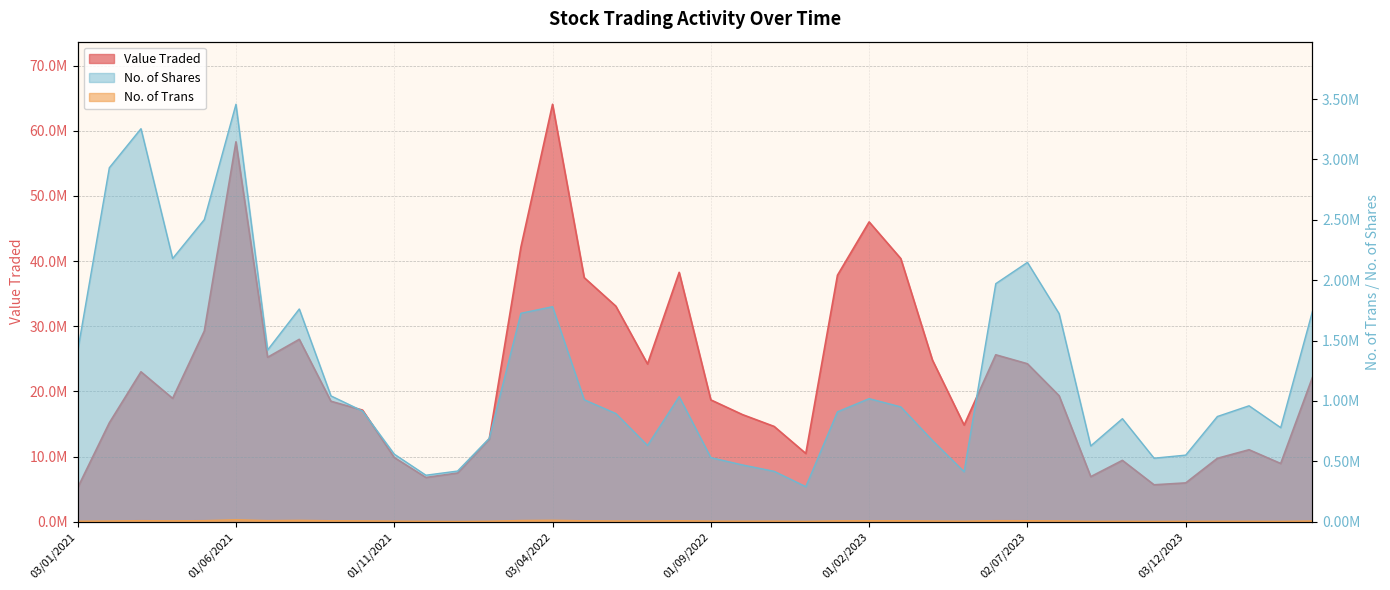

Rank the series by their maximum value, from highest to lowest.

Value Traded, No. of Shares, No. of Trans